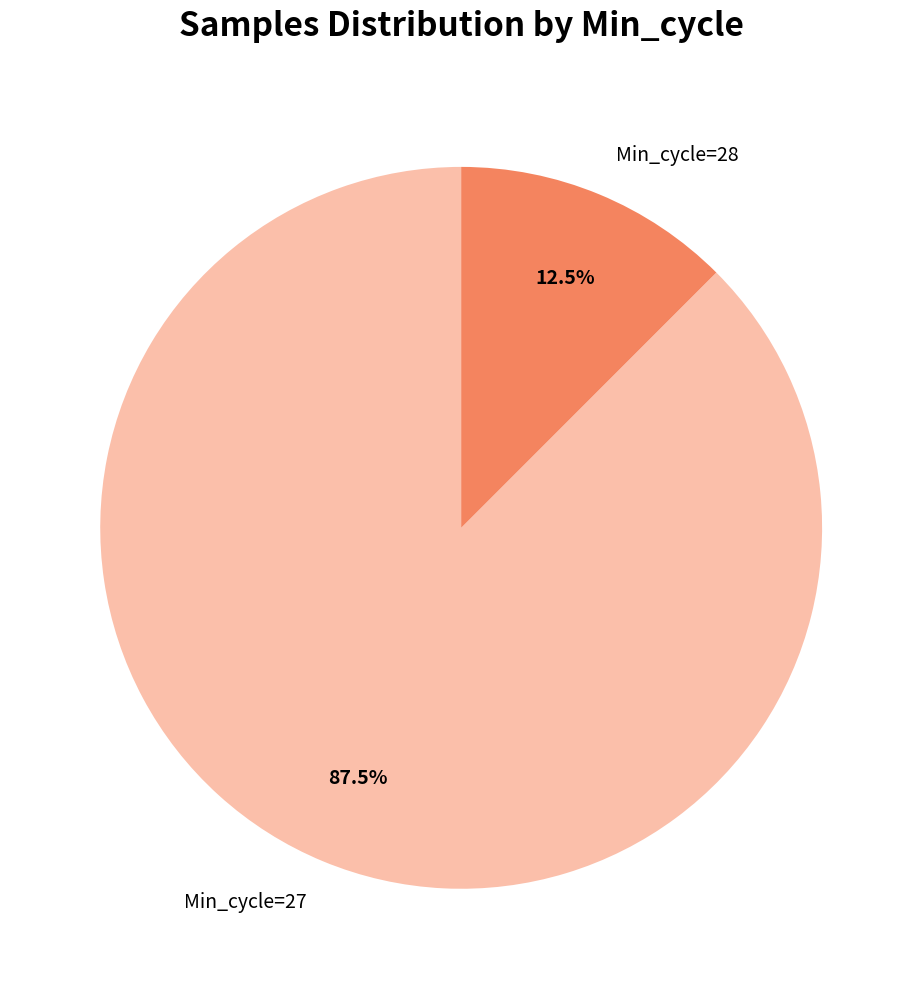

Rank the categories by value from highest to lowest.

Min_cycle=27, Min_cycle=28